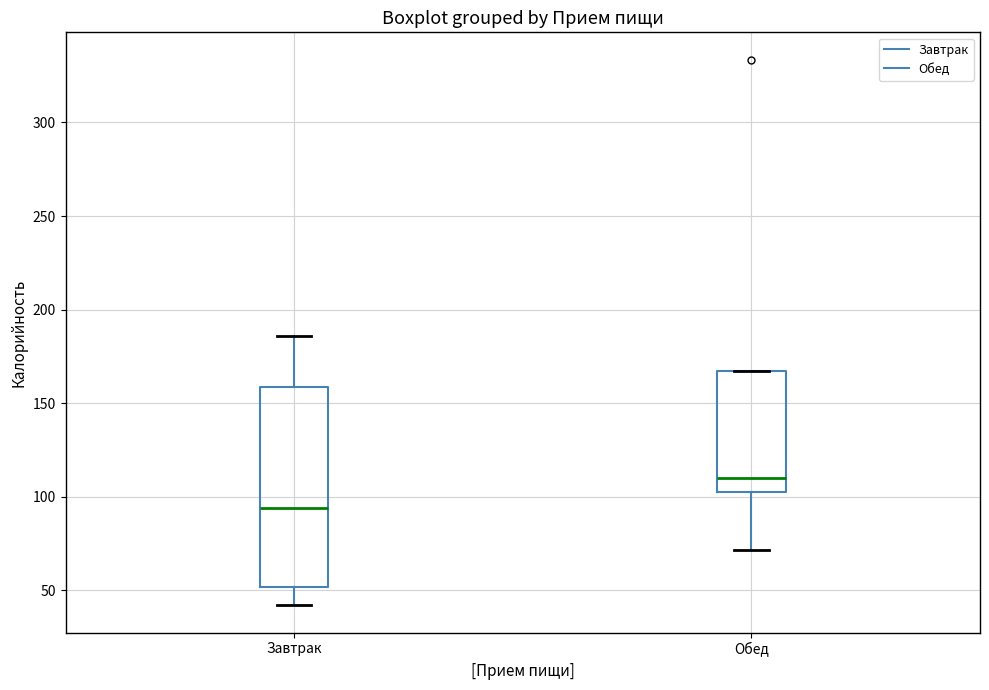

Reading left to right, read every box against the y-axis: the position of its median line, the range the box covers, and the ends of its whiskers. The values are not printed on the chart, so give them approximately, as read against the axis.

Завтрак: median 95, box 50 to 160, whiskers 40 to 185
Обед: median 110, box 105 to 165, whiskers 70 to 165